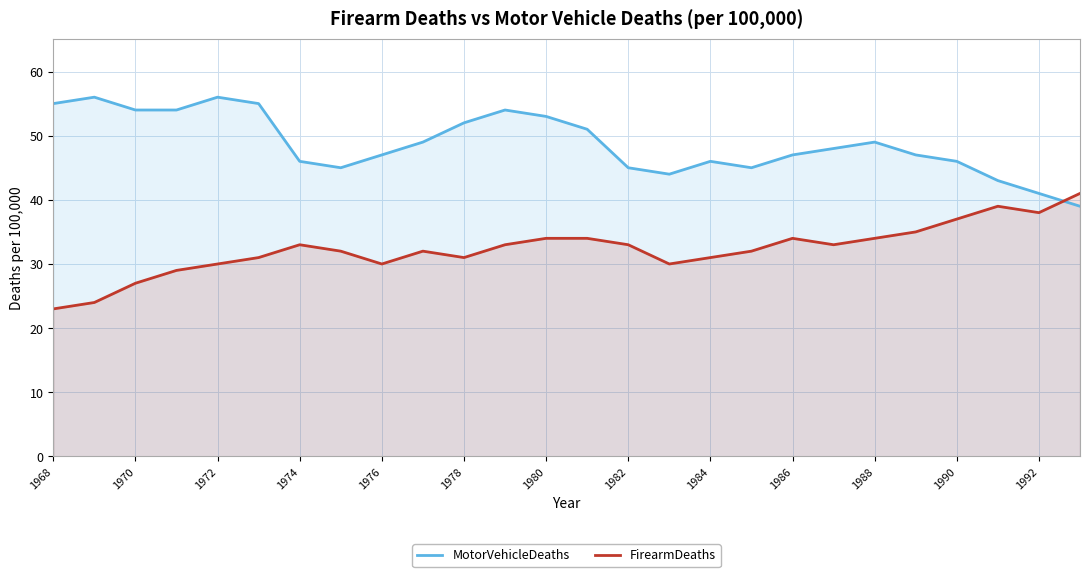

What is the maximum value shown in the chart?

56